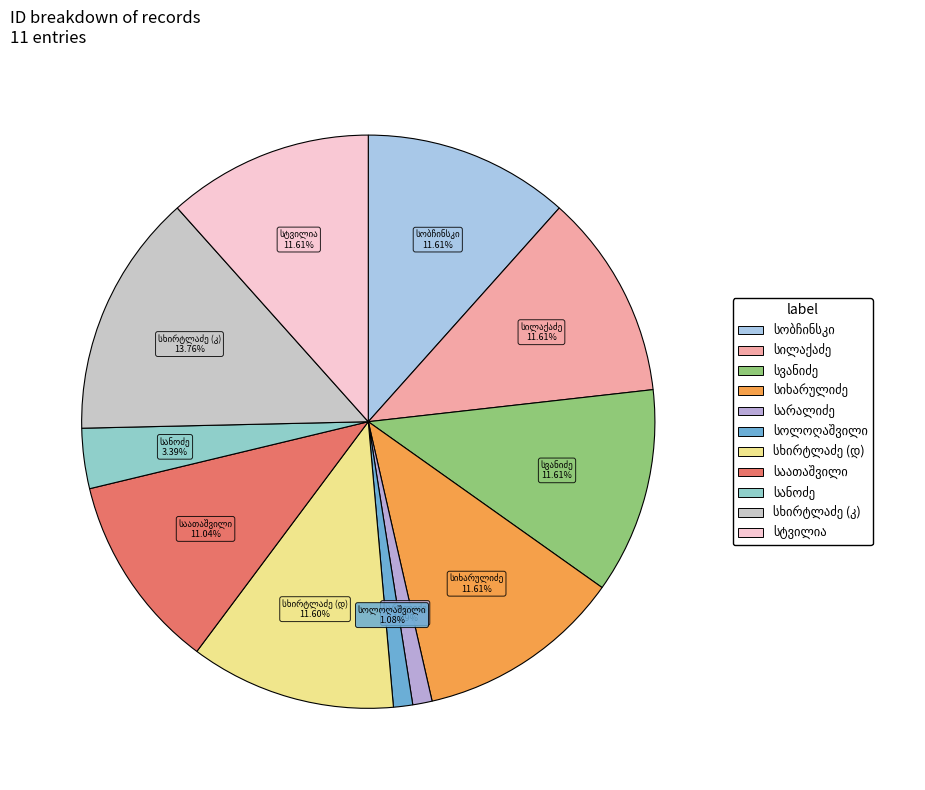

To the nearest percent, what portion does პელაგია სეფეს ასული სვანიძე represent?

12%